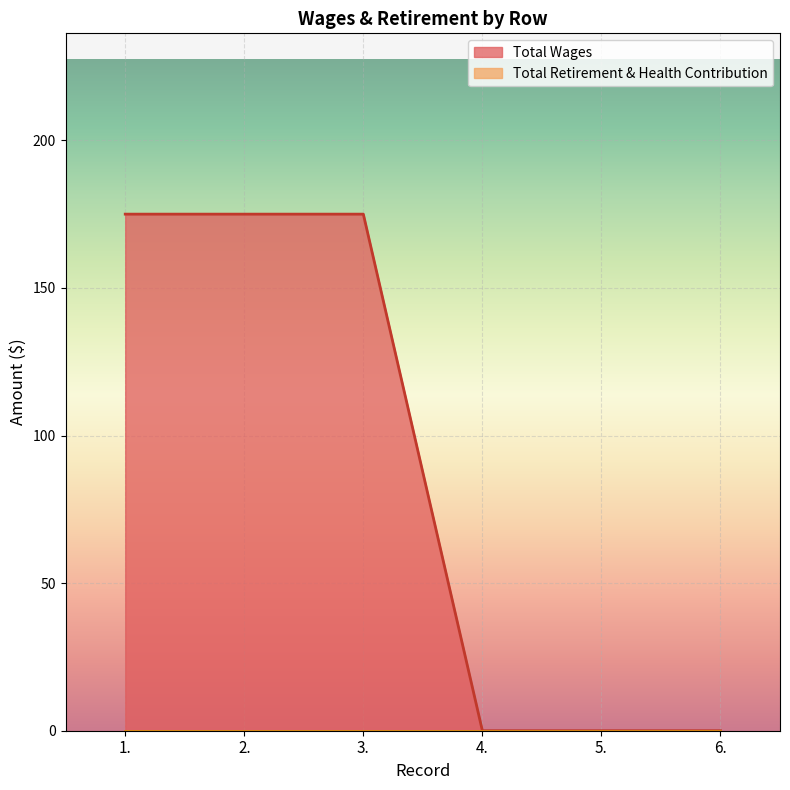

The value at 1. is 240. True or false?

False